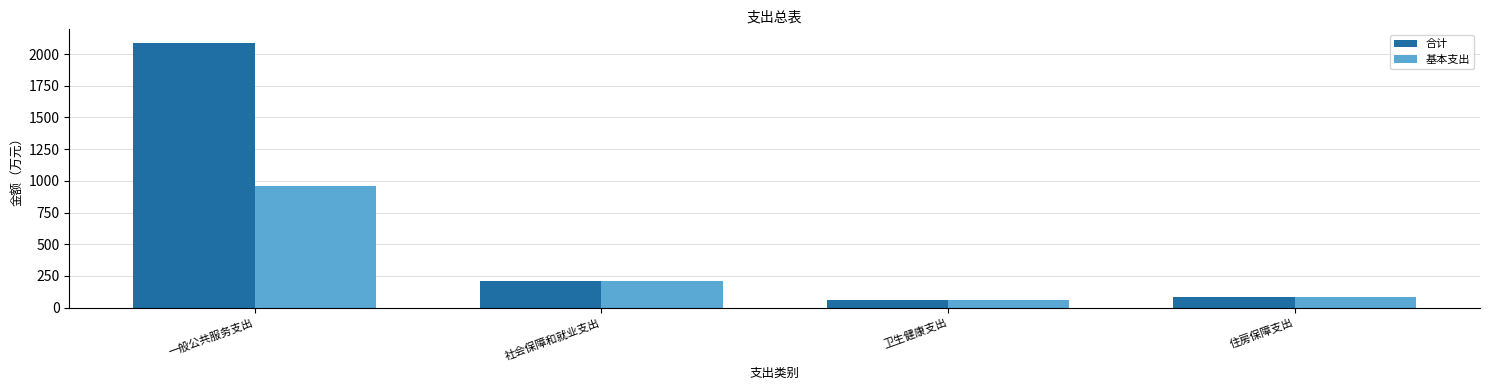

What is the difference between the maximum and second lowest values in the 合计 series?

2006.6